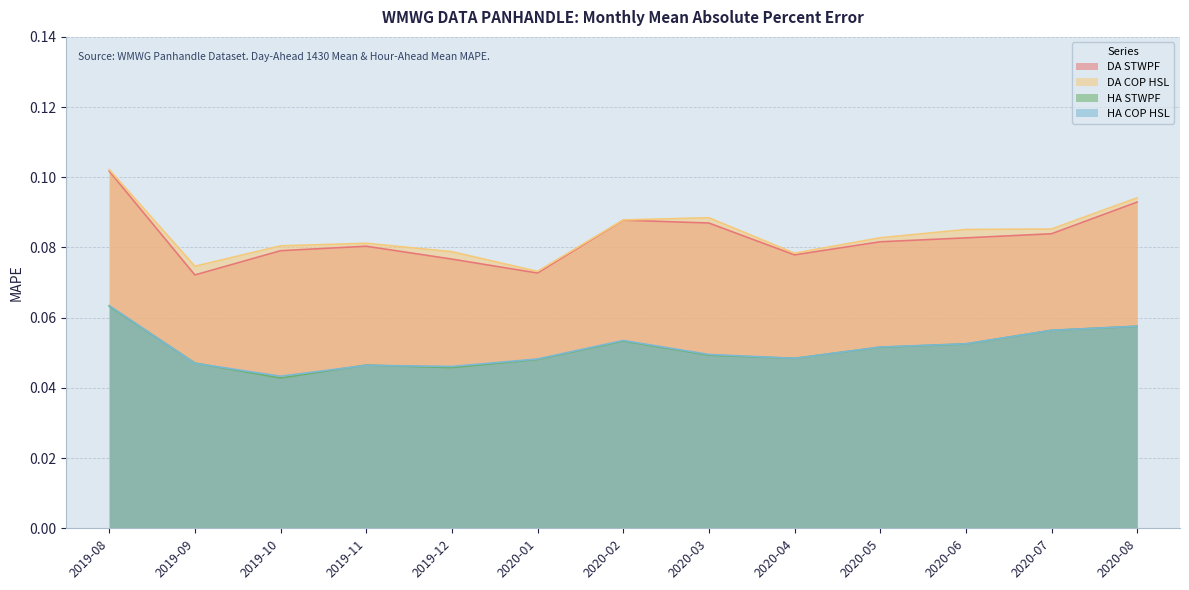

Reading left to right, extract all data points from this chart.

DA STWPF: 2019-08=0.1	2019-09=0.1	2019-10=0.1	2019-11=0.1	2019-12=0.1	2020-01=0.1	2020-02=0.1	2020-03=0.1	2020-04=0.1	2020-05=0.1	2020-06=0.1	2020-07=0.1	2020-08=0.1
DA COP HSL: 2019-08=0.1	2019-09=0.1	2019-10=0.1	2019-11=0.1	2019-12=0.1	2020-01=0.1	2020-02=0.1	2020-03=0.1	2020-04=0.1	2020-05=0.1	2020-06=0.1	2020-07=0.1	2020-08=0.1
HA STWPF: 2019-08=0.1	2019-09=0.0	2019-10=0.0	2019-11=0.0	2019-12=0.0	2020-01=0.0	2020-02=0.1	2020-03=0.0	2020-04=0.0	2020-05=0.1	2020-06=0.1	2020-07=0.1	2020-08=0.1
HA COP HSL: 2019-08=0.1	2019-09=0.0	2019-10=0.0	2019-11=0.0	2019-12=0.0	2020-01=0.0	2020-02=0.1	2020-03=0.0	2020-04=0.0	2020-05=0.1	2020-06=0.1	2020-07=0.1	2020-08=0.1